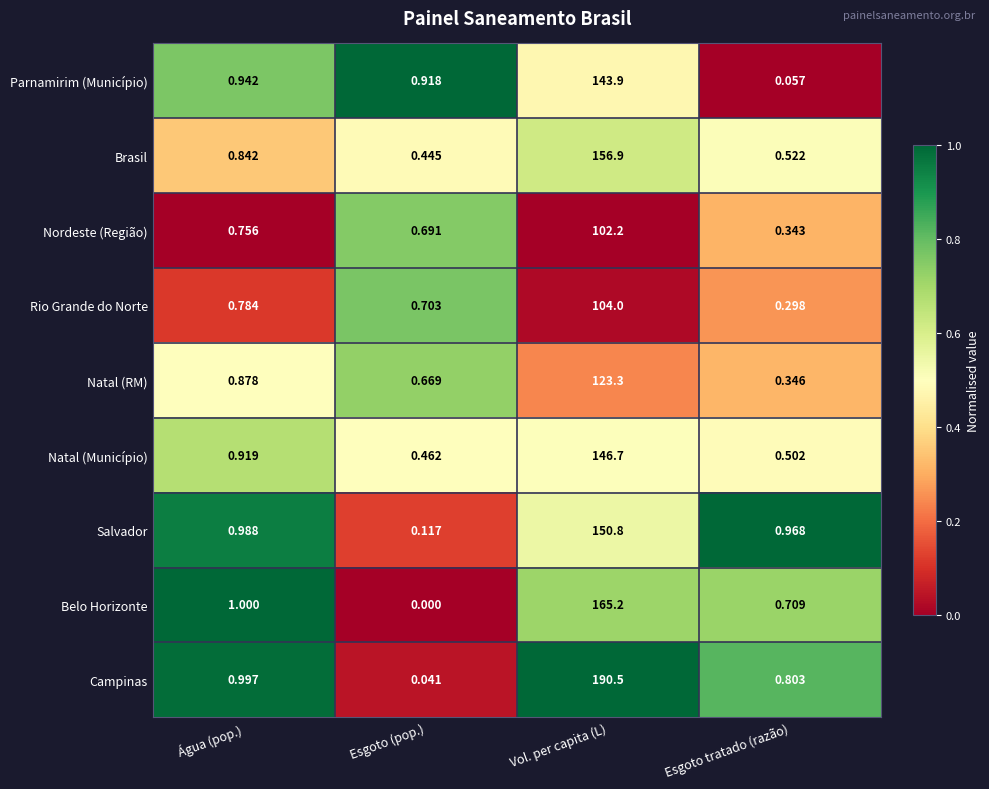

At how many categories does at least one series exceed 0?

4